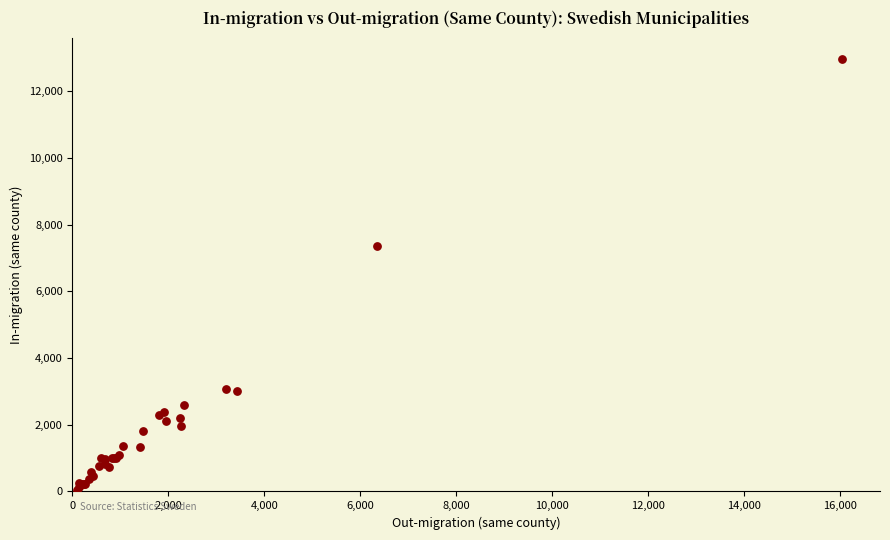

What Y value in the scatter plot is closest to 6509?

7352